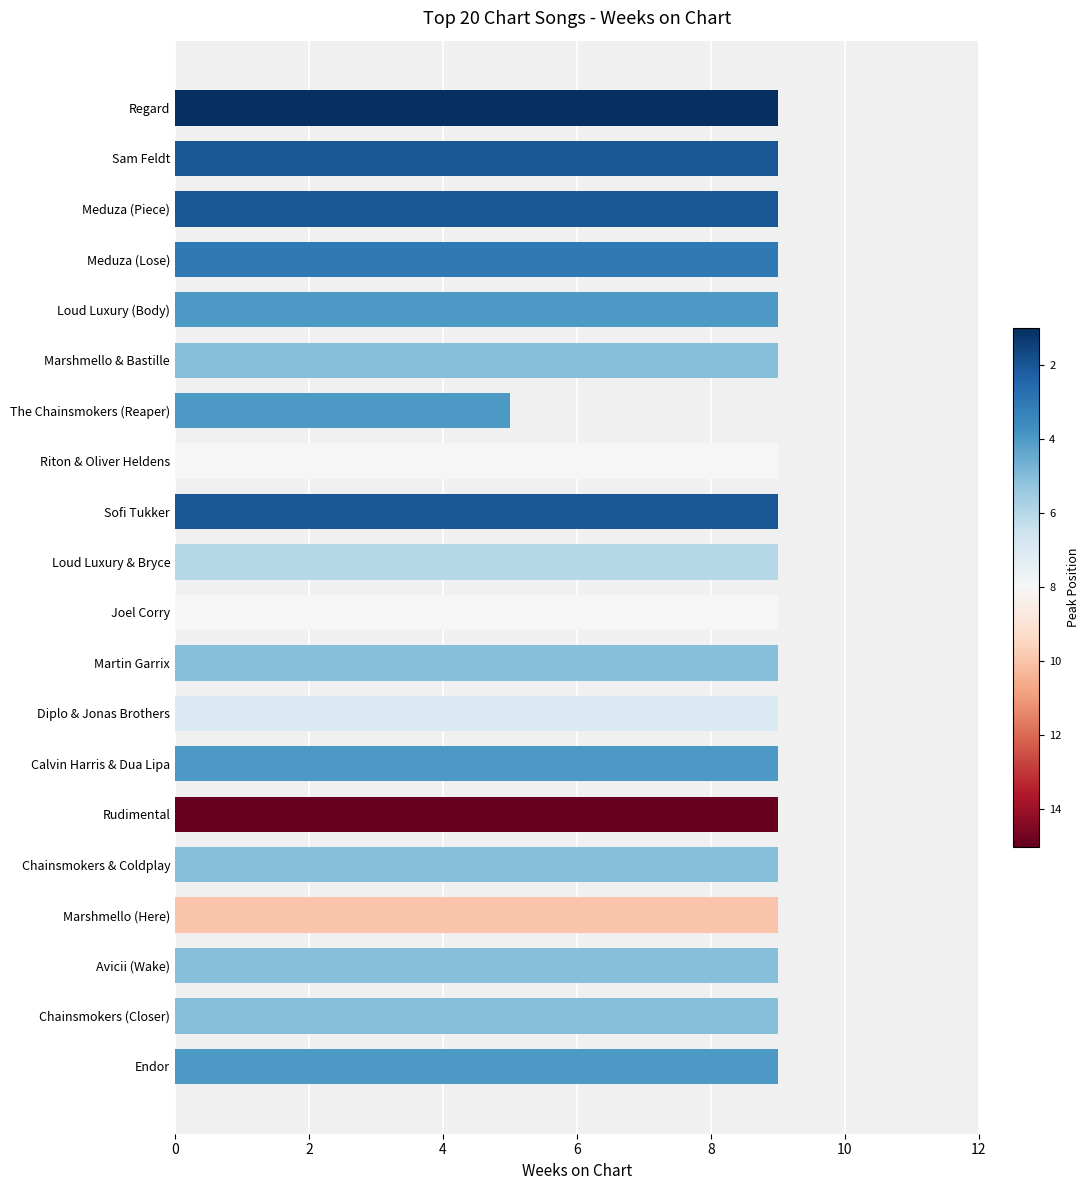

What is the sum of all values?

176